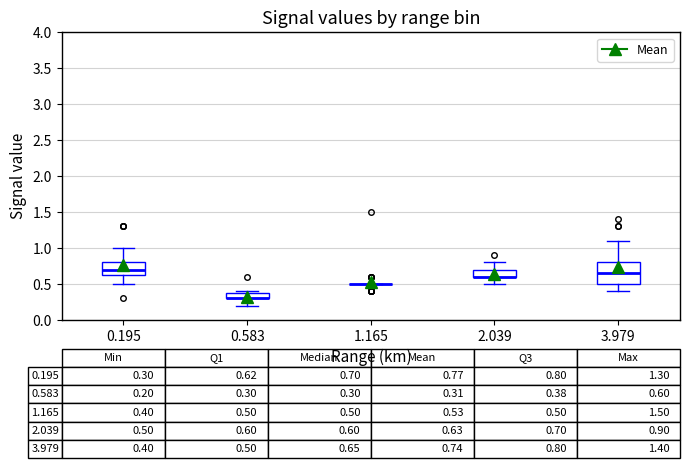

Comparing the boxes themselves (not the whiskers), which one is the tallest?

3.979